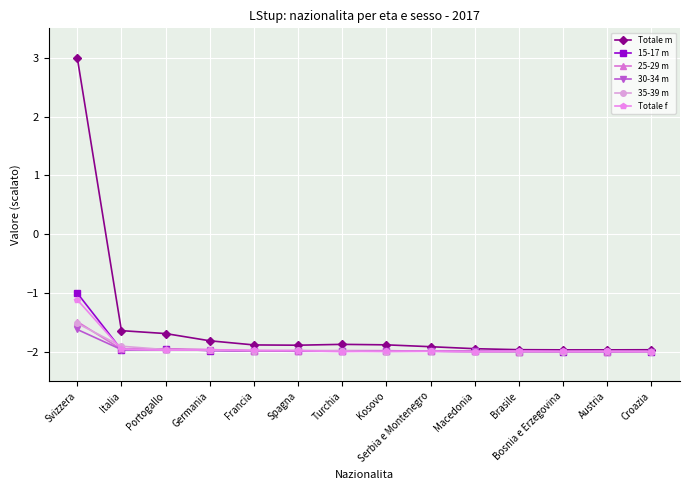

What is the total value across all series at Portogallo?

-11.5